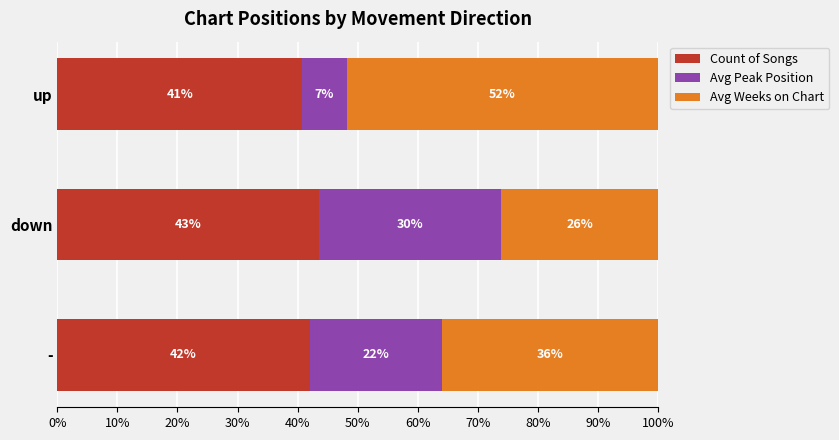

What is the total value across all series at up?

100.0